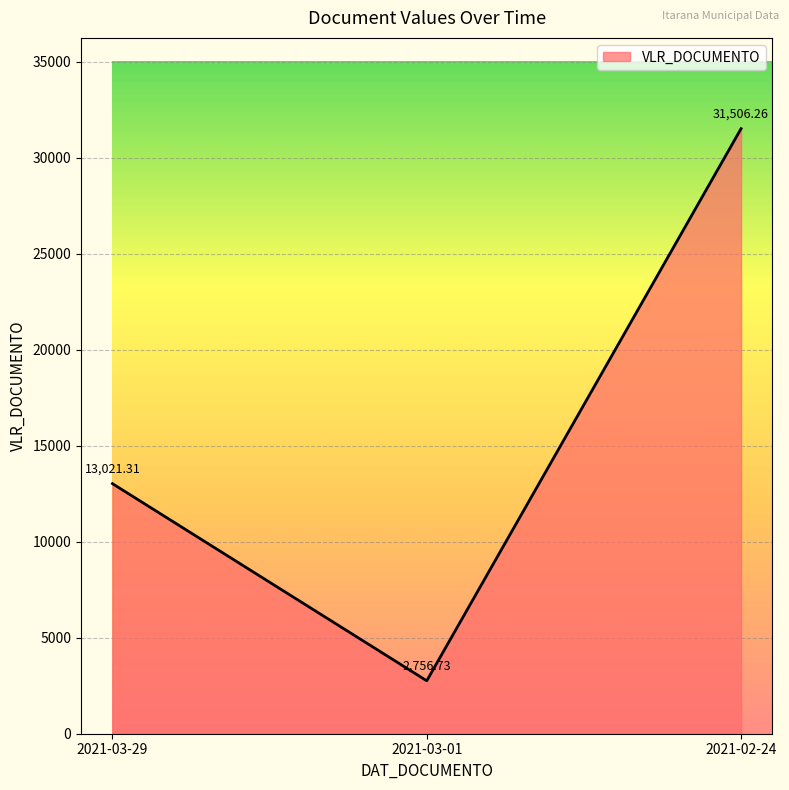

Which category has the highest value across all series?

2021-02-24